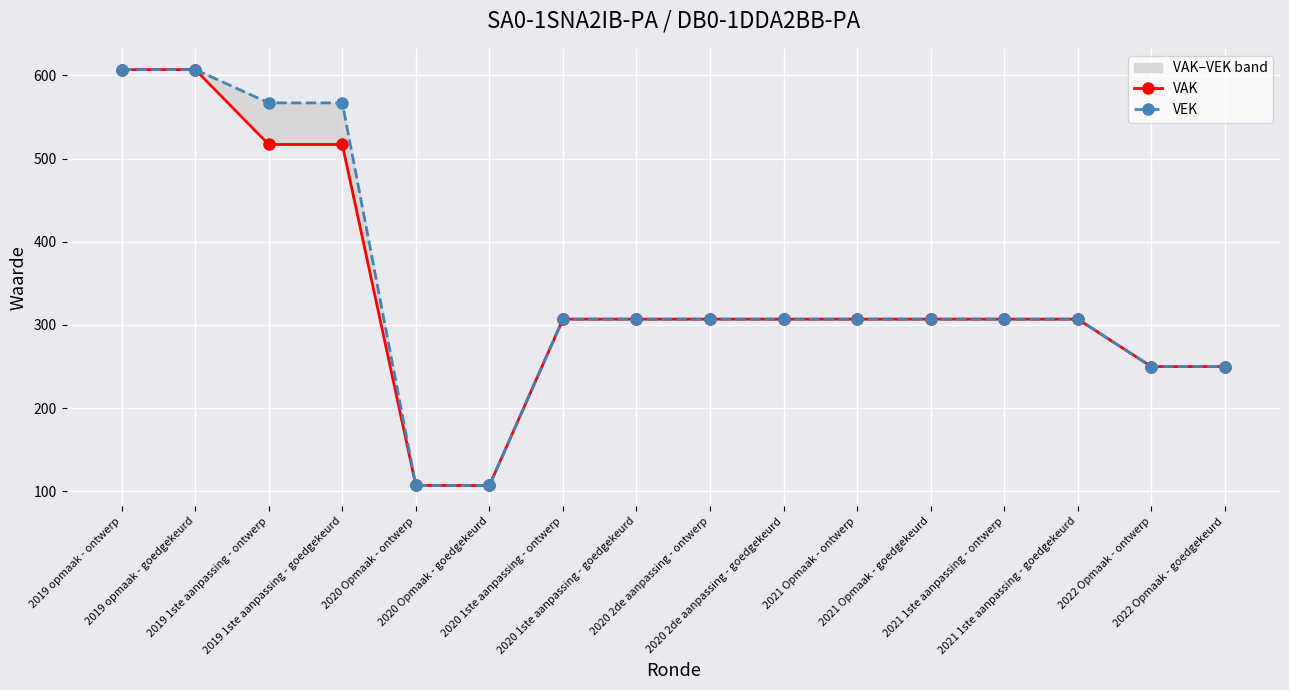

Which series has the largest range (max minus min)?

VAK